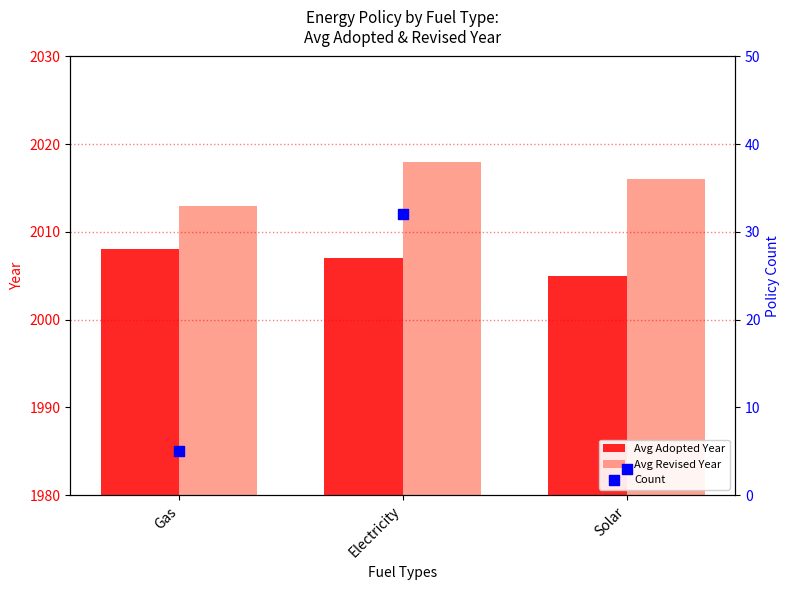

At which category is the sum across all series the highest?

Electricity